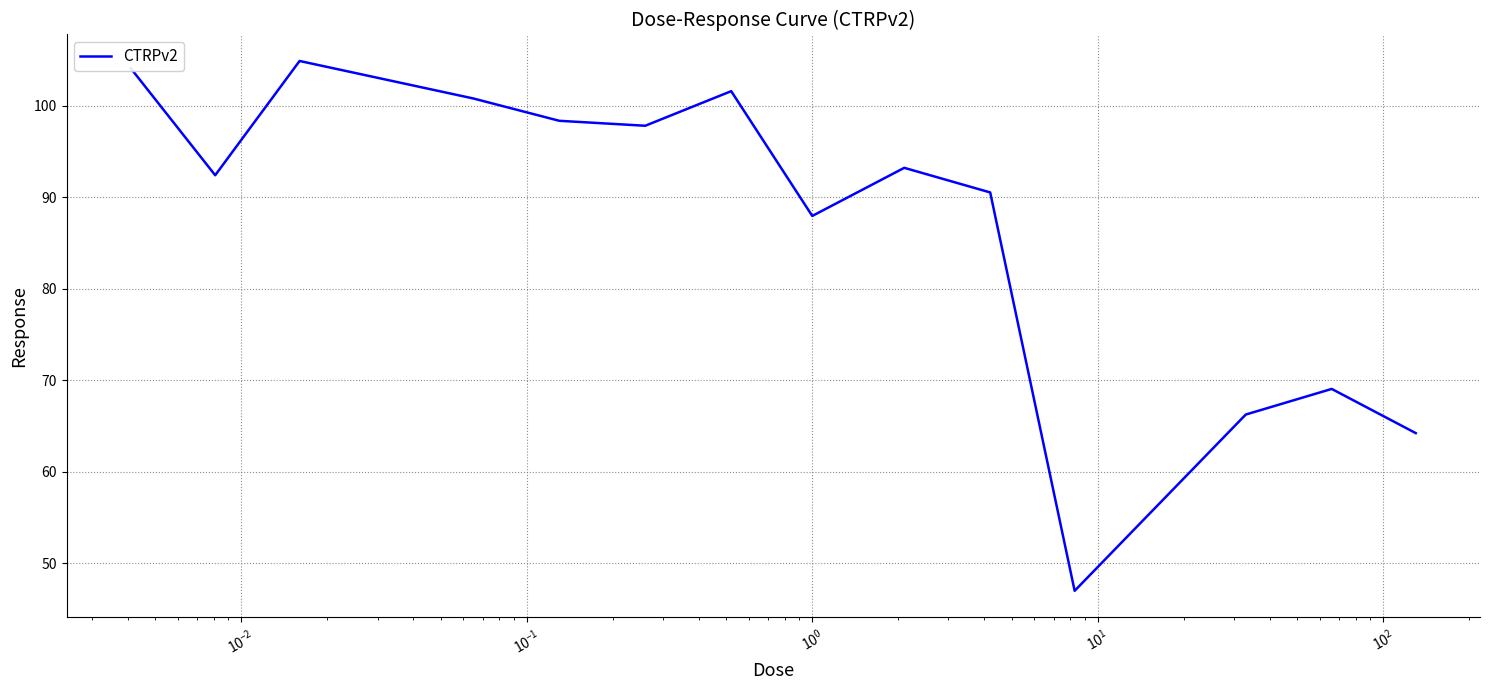

What is the greatest value displayed?

104.9